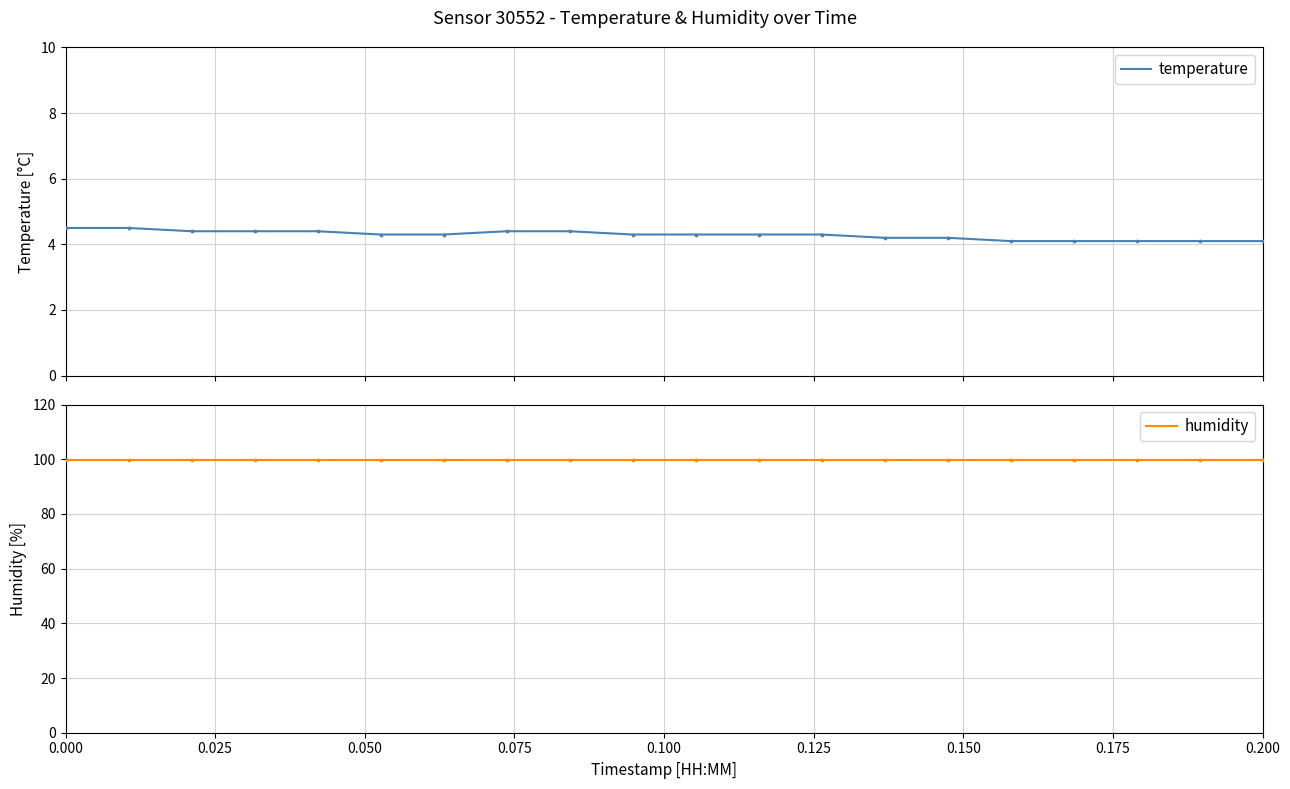

Which series contains the lowest Y value?

temperature